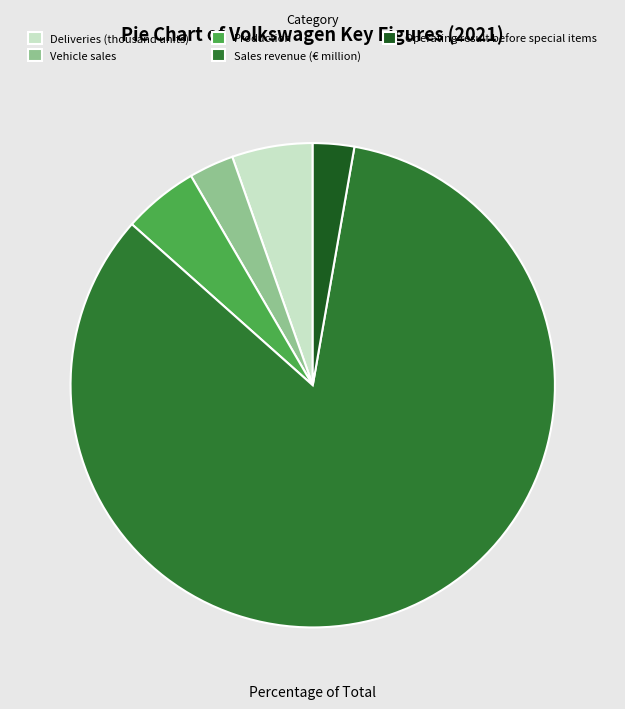

What is the ratio of the value at Deliveries (thousand units) to the value at Vehicle sales?

1.8